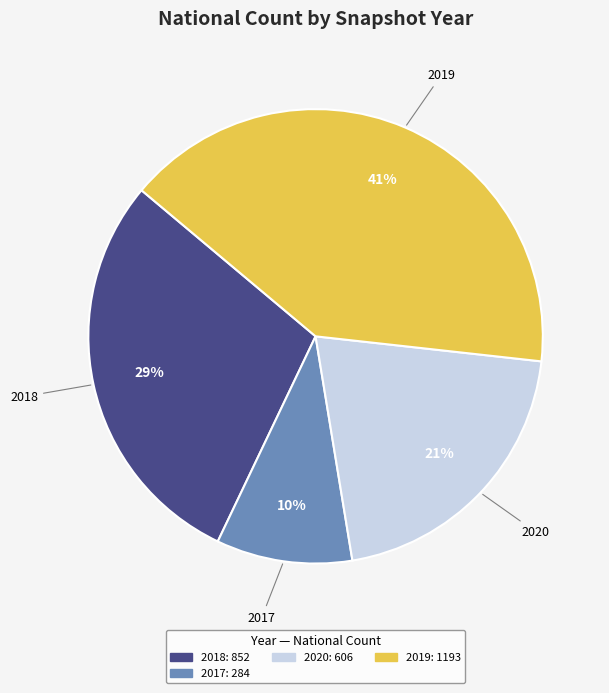

To the nearest percent, what is the average slice percentage?

25%